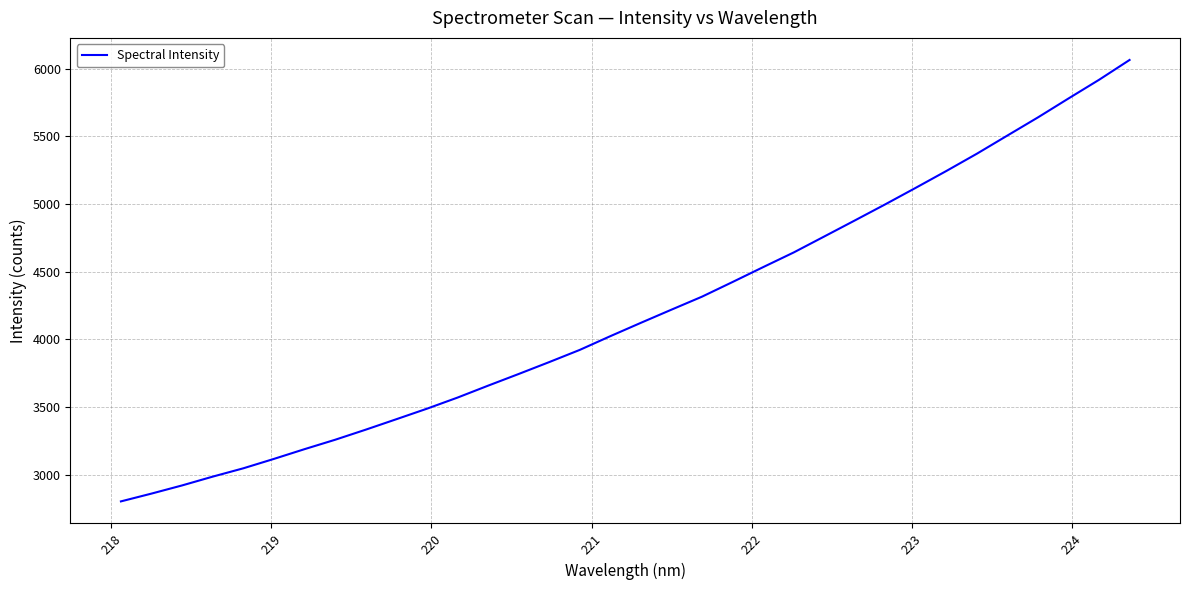

What is the difference between the second highest and second lowest values?

3056.9